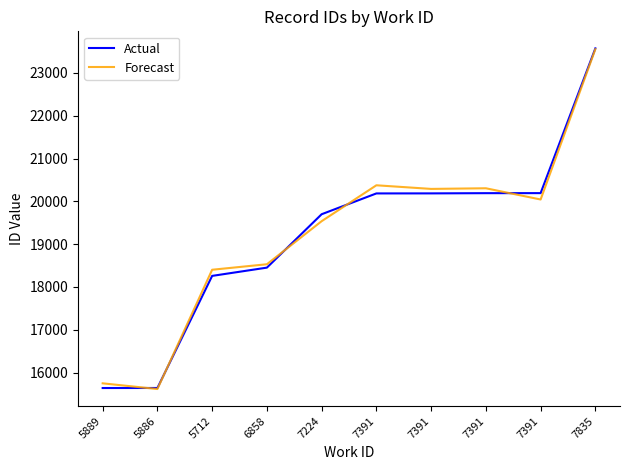

What are all the series names shown in the legend?

Actual, Forecast